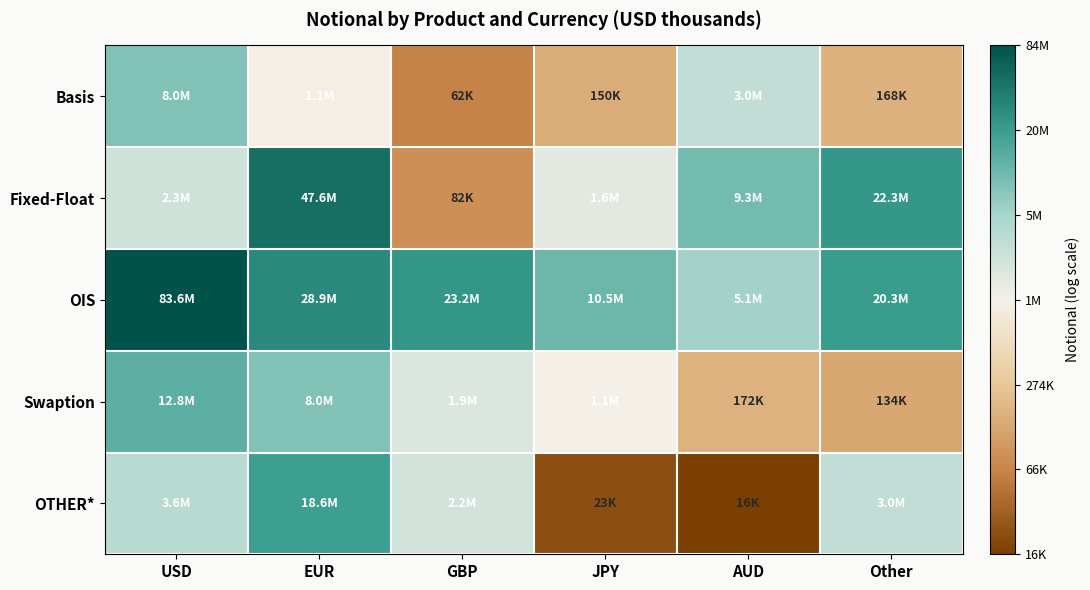

Reading left to right, transcribe all the data shown in this chart.

Basis: USD=15.9	EUR=13.9	GBP=11.0	JPY=11.9	AUD=14.9	Other=12.0
Fixed-Float: USD=14.7	EUR=17.7	GBP=11.3	JPY=14.3	AUD=16.0	Other=16.9
OIS: USD=18.2	EUR=17.2	GBP=17.0	JPY=16.2	AUD=15.4	Other=16.8
Swaption: USD=16.4	EUR=15.9	GBP=14.4	JPY=13.9	AUD=12.1	Other=11.8
OTHER*: USD=15.1	EUR=16.7	GBP=14.6	JPY=10.0	AUD=9.7	Other=14.9